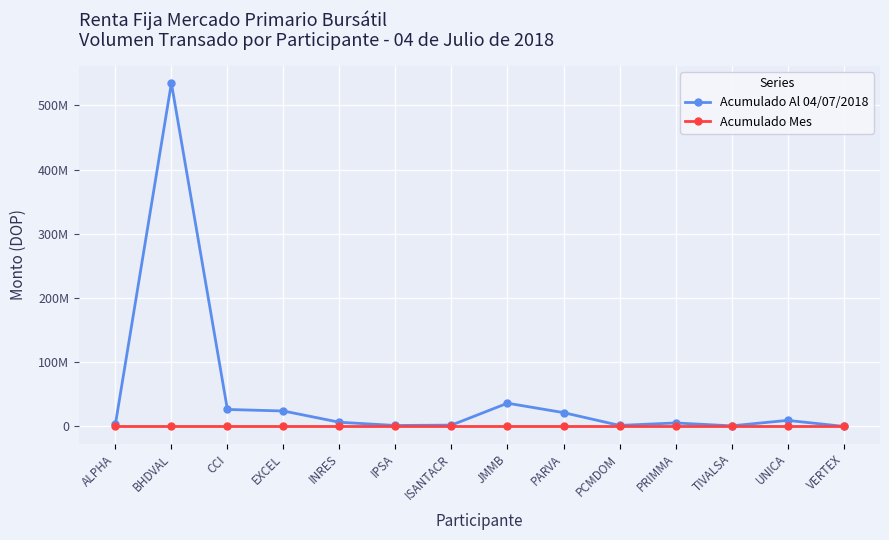

True or false: Acumulado Mes has more than 1 points higher than both neighbors.

False